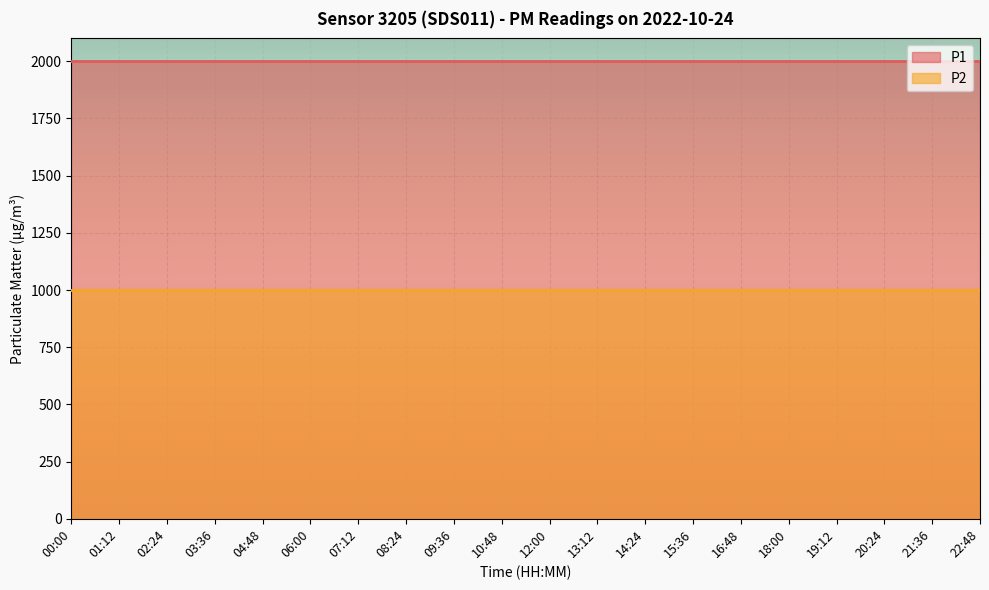

Reading left to right, what are all the values shown in this chart?

P1: 1999.9	1999.9	1999.9	1999.9	1999.9	1999.9	1999.9	1999.9	1999.9	1999.9	1999.9	1999.9	1999.9	1999.9	1999.9	1999.9	1999.9	1999.9	1999.9	1999.9
P2: 999.9	999.9	999.9	999.9	999.9	999.9	999.9	999.9	999.9	999.9	999.9	999.9	999.9	999.9	999.9	999.9	999.9	999.9	999.9	999.9